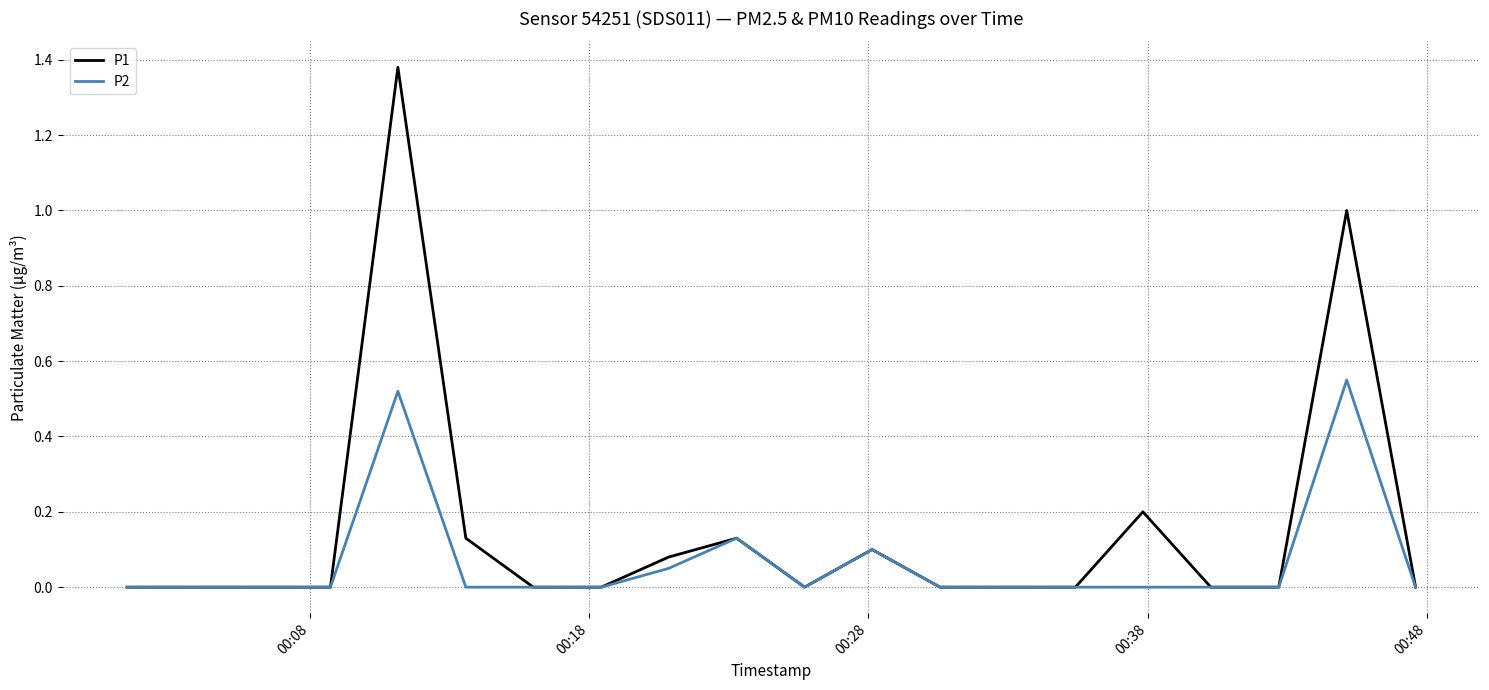

Does the chart have visible grid lines?

Yes